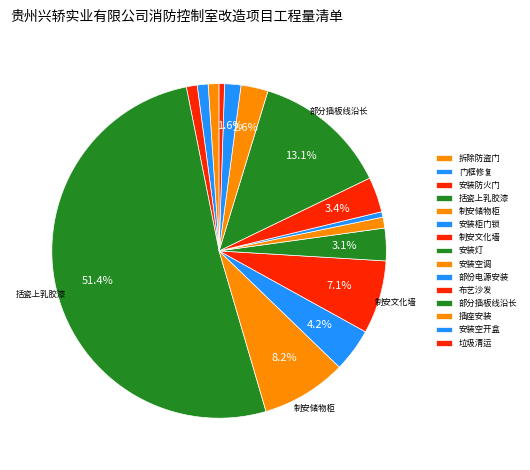

Count the number of slices in the pie.

15